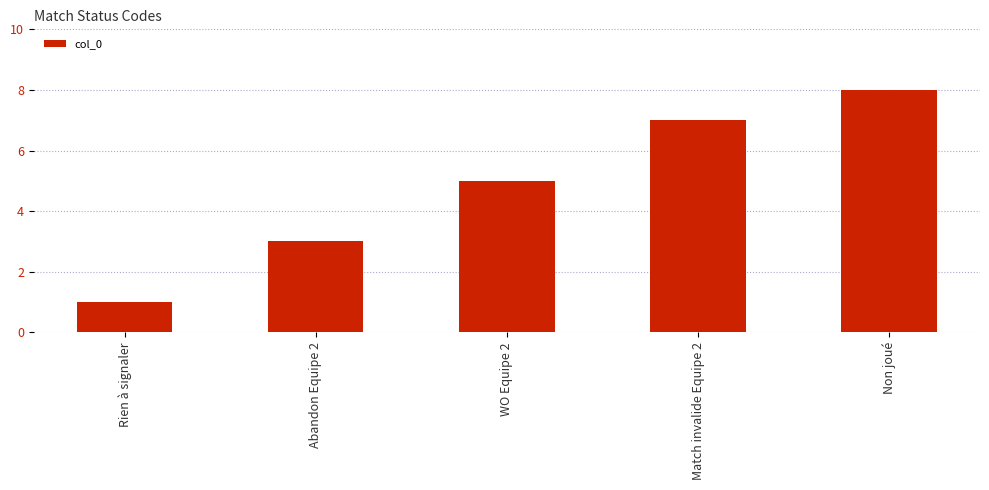

Reading right to left, what are all the values shown in this chart?

Non joué=8	Match invalide Equipe 2=7	WO Equipe 2=5	Abandon Equipe 2=3	Rien à signaler=1